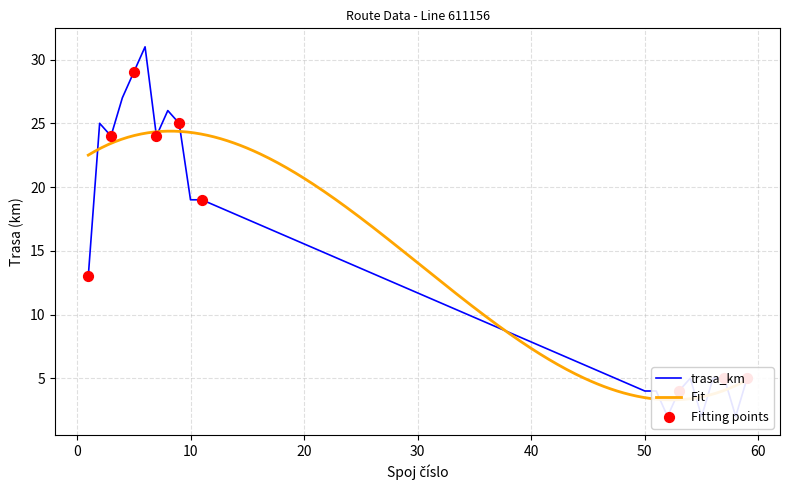

What is the change in value from 5 to 10?

-10